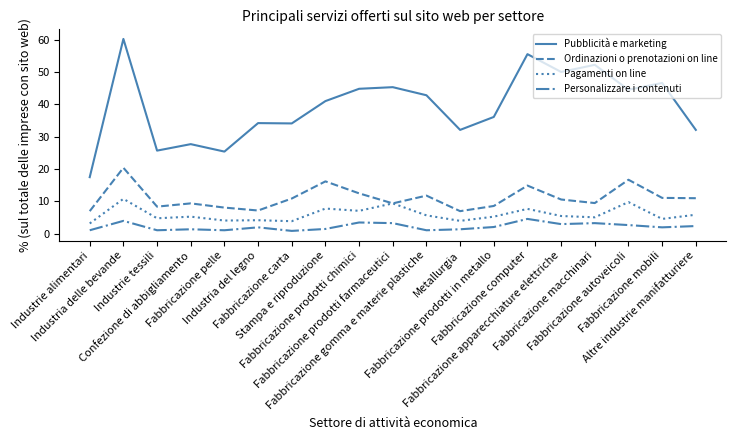

Is it true that Pubblicità e marketing equals 46.6 at Fabbricazione mobili?

True